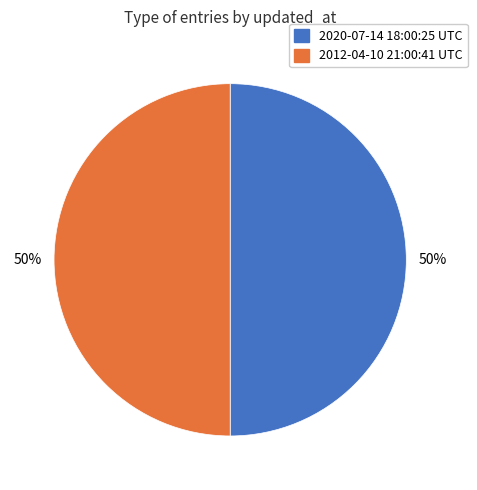

What is the ratio of the value at 2020-07-14 18:00:25 UTC to the value at 2012-04-10 21:00:41 UTC?

1.0